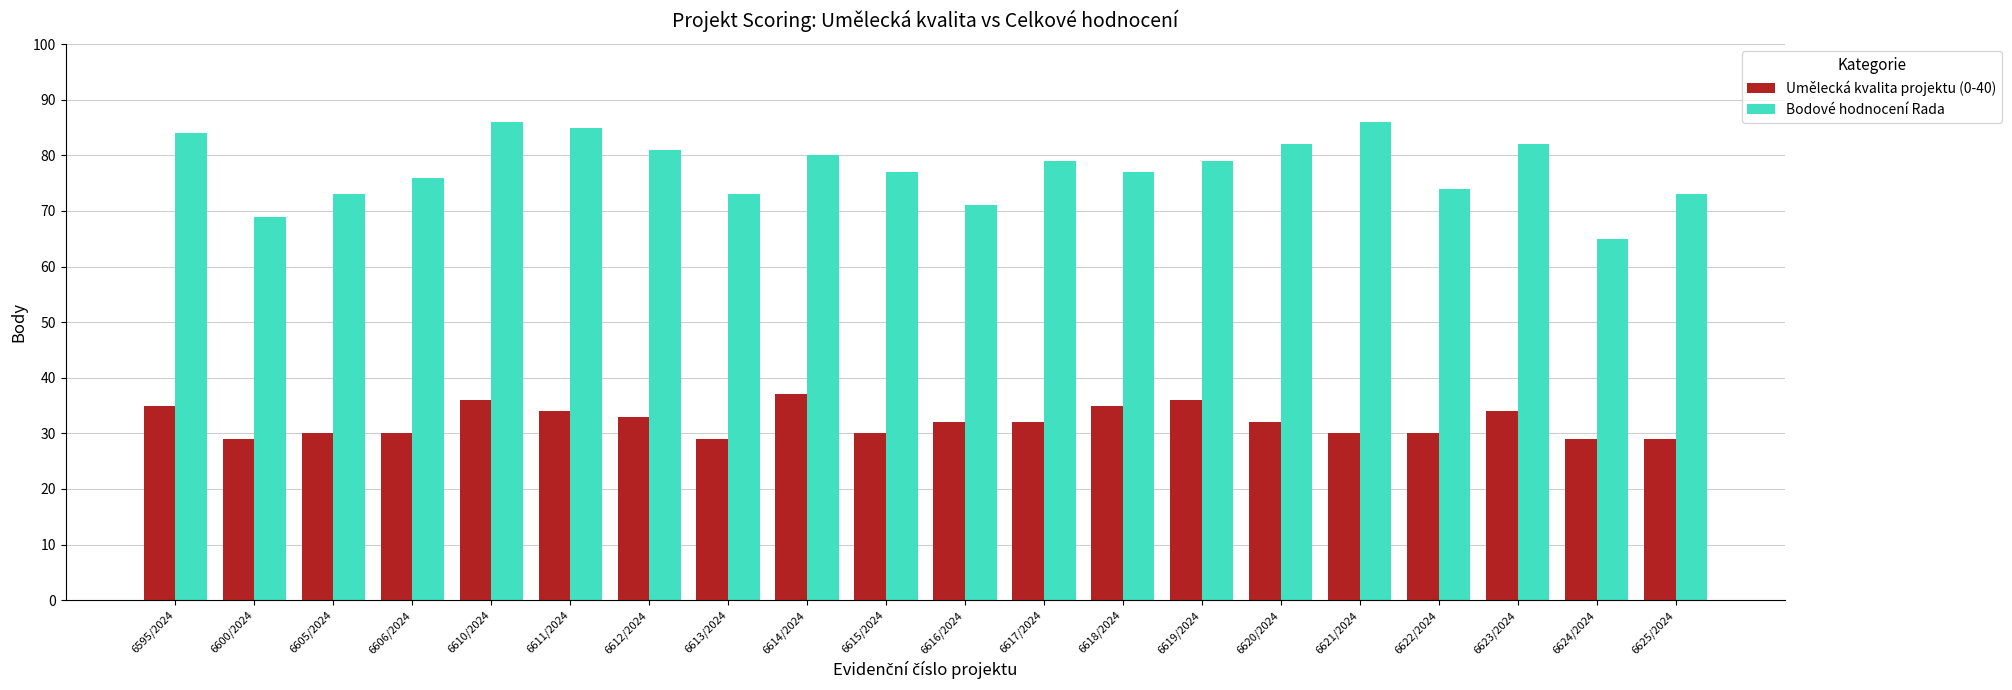

How many bars are there in total?

40